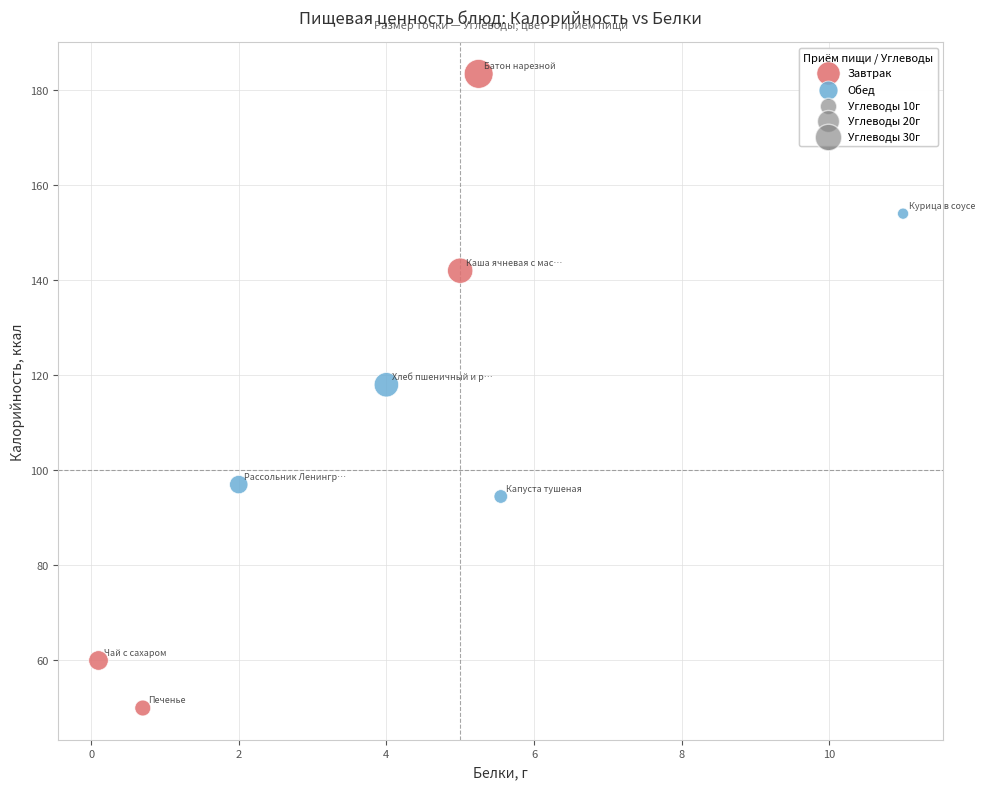

Which series contains the highest Y value?

Завтрак